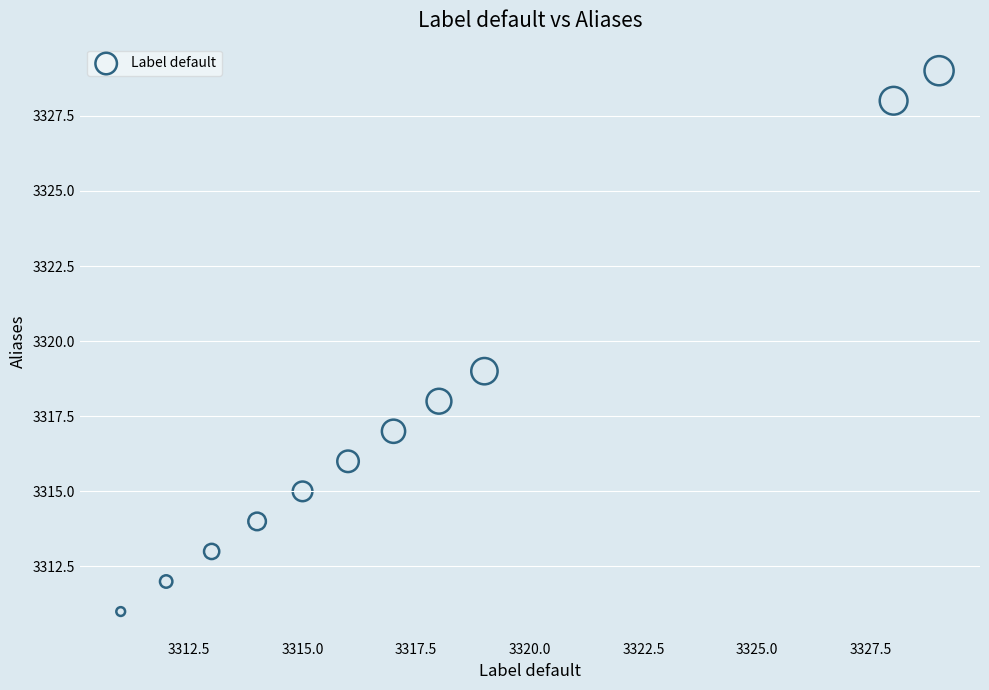

What Y value in the scatter plot is closest to 3320?

3319